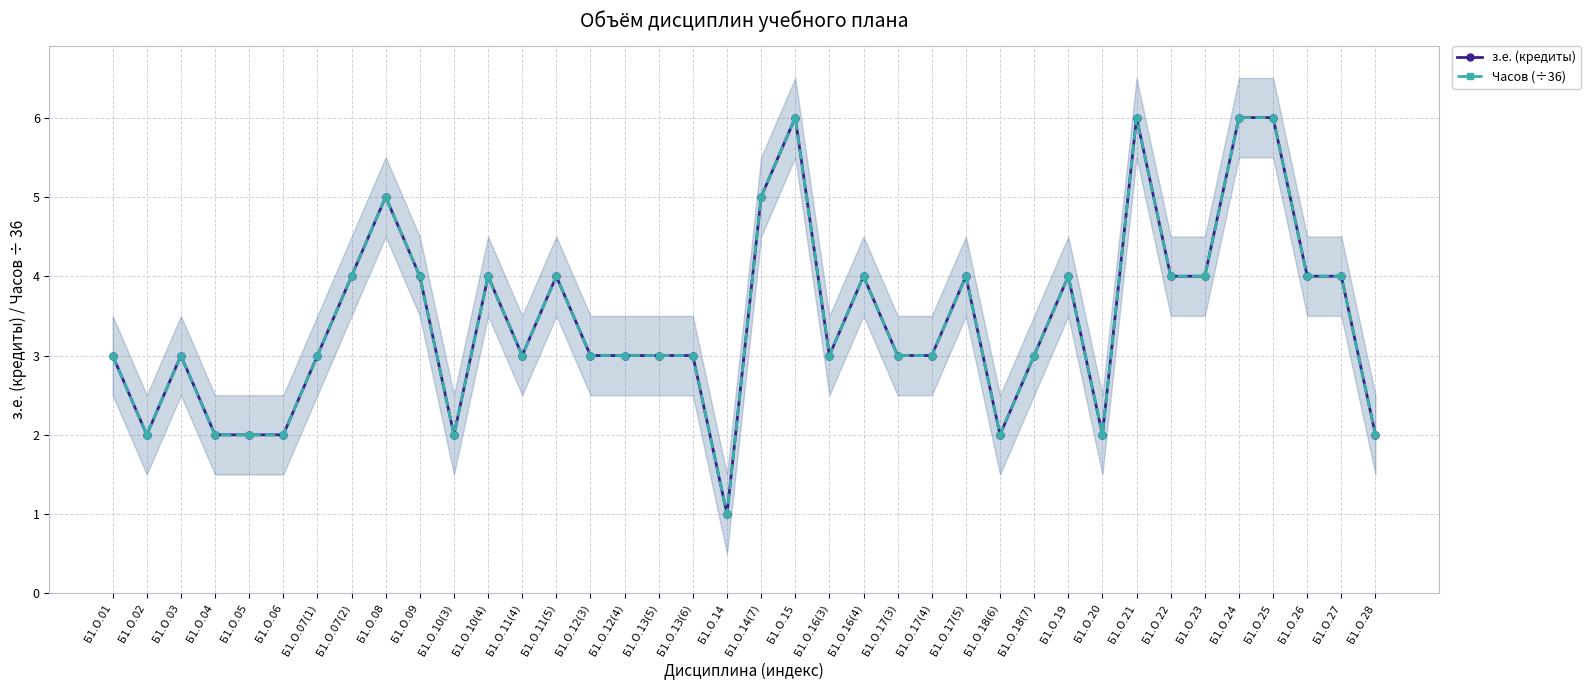

What is the minimum value for Часов (÷36)?

1